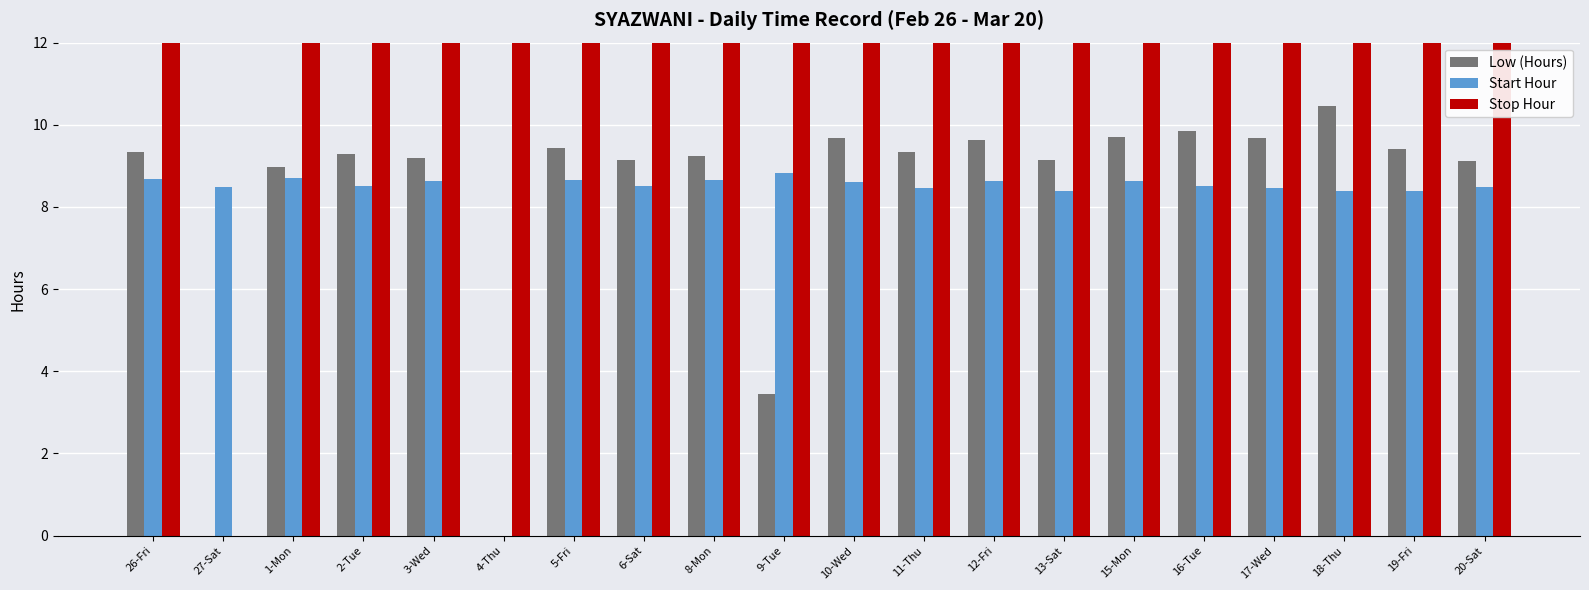

List the labels in order of Start Hour value, smallest first.

4-Thu, 13-Sat, 18-Thu, 19-Fri, 17-Wed, 11-Thu, 27-Sat, 20-Sat, 6-Sat, 2-Tue, 16-Tue, 10-Wed, 3-Wed, 12-Fri, 15-Mon, 5-Fri, 8-Mon, 26-Fri, 1-Mon, 9-Tue